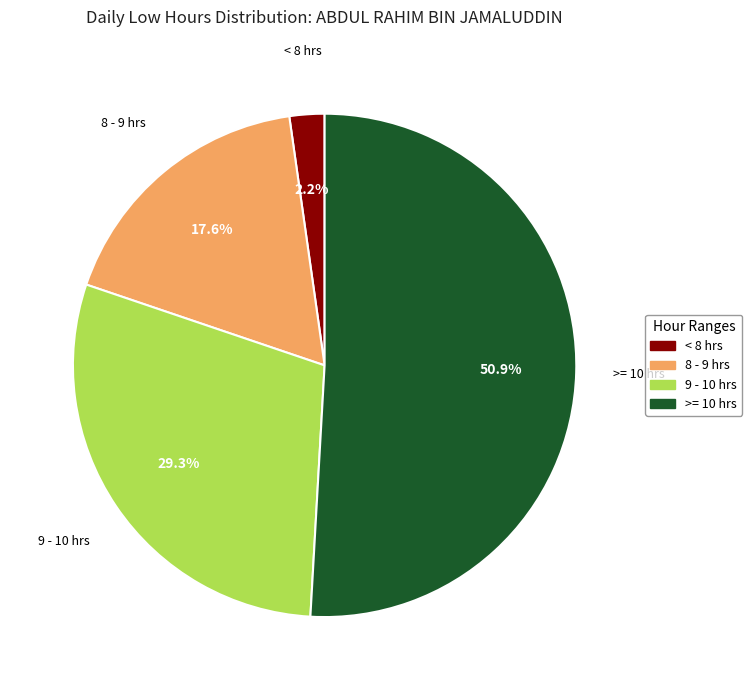

Combined, what portion of the pie is >= 10 hrs and 8 - 9 hrs?

68.5%